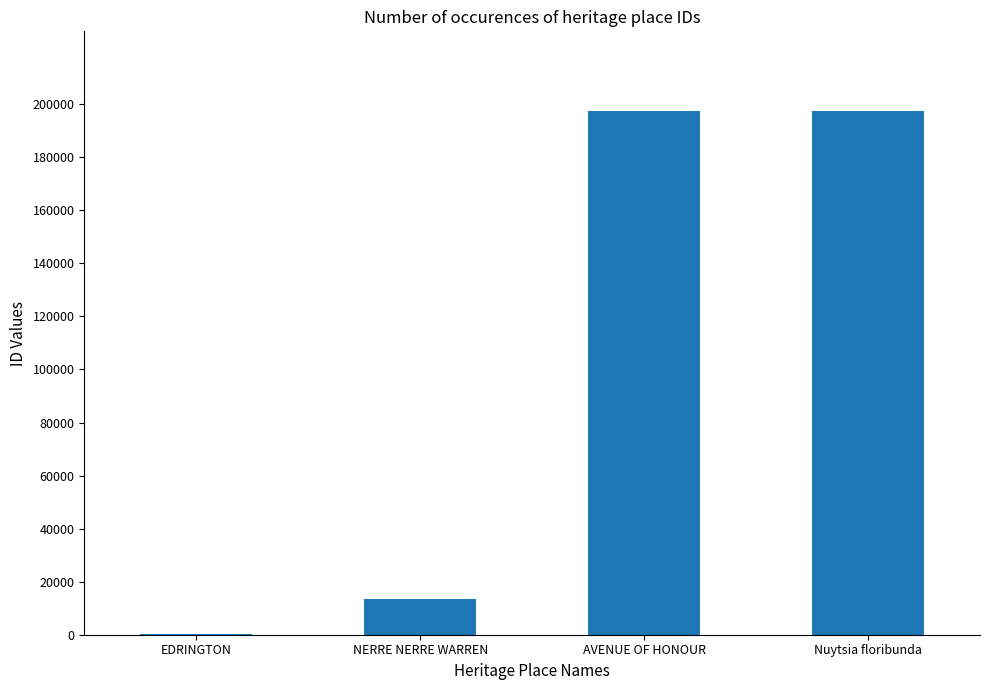

True or false: the data shows 197497 at Nuytsia floribunda.

True